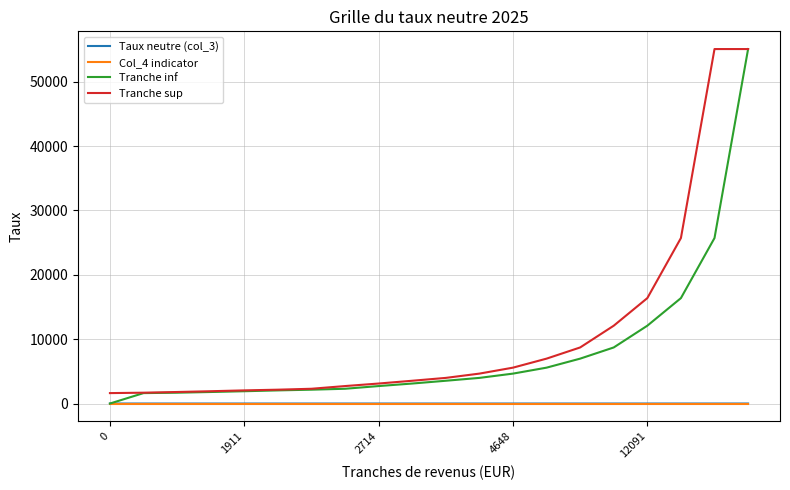

Which series has the largest total across all categories?

Tranche sup